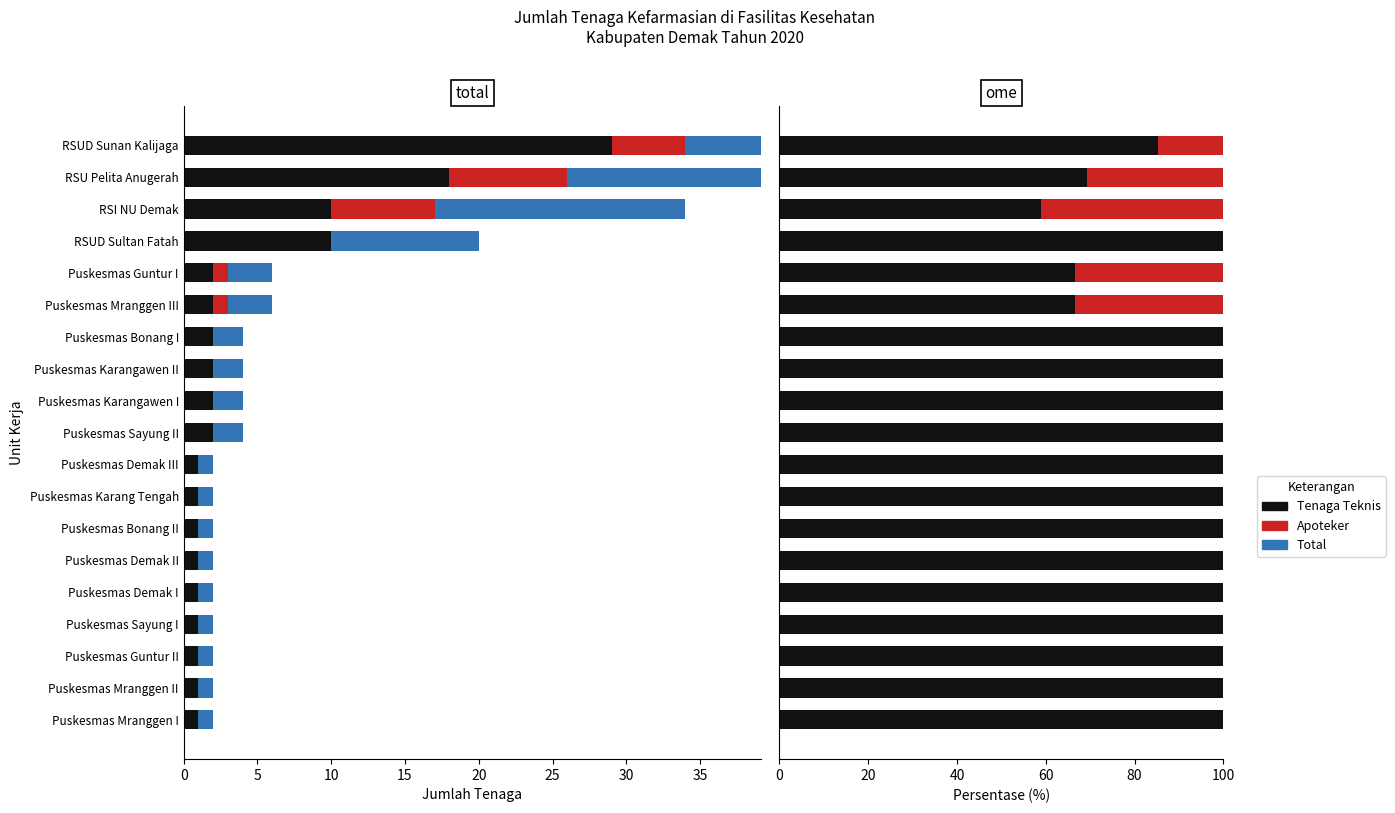

What is the minimum value for Tenaga Teknis (L+P)?

58.8